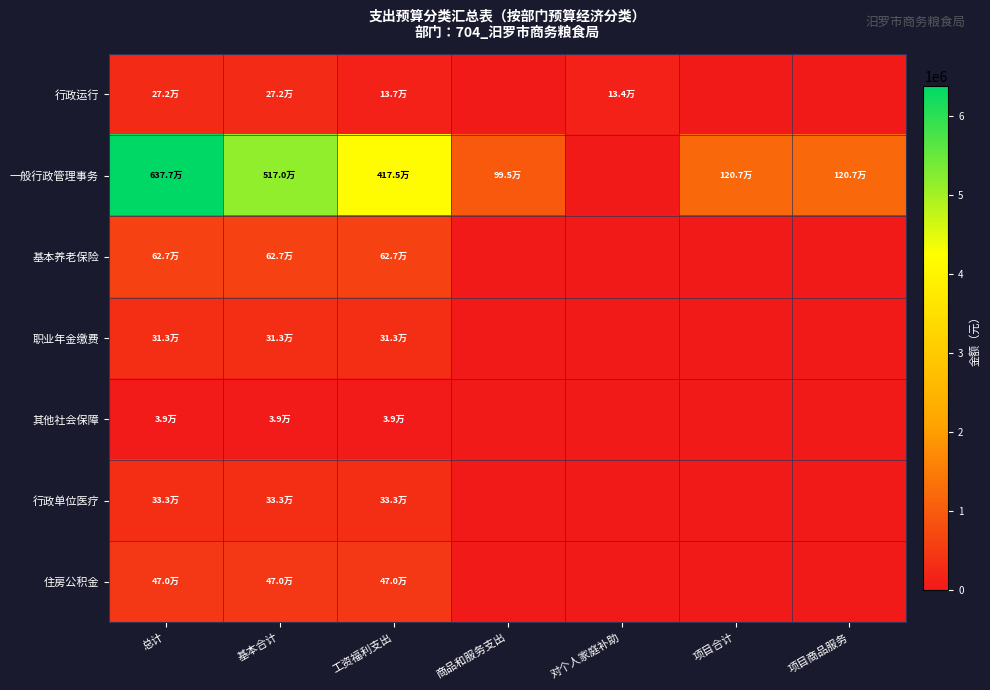

Between 商品和服务支出 and 项目合计, which series saw the biggest shift?

一般行政管理事务